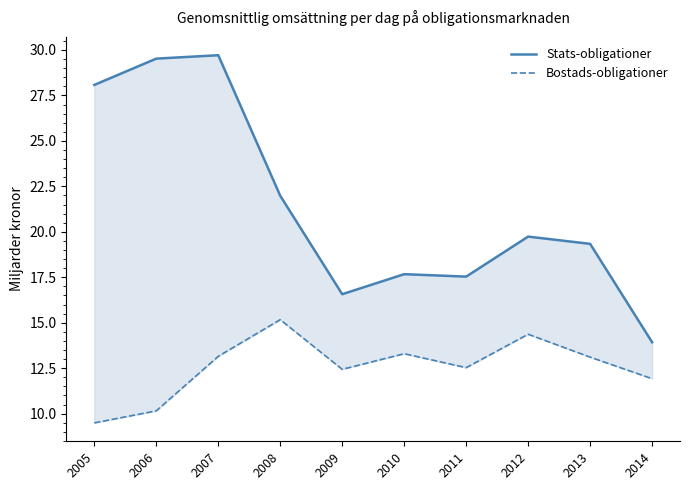

True or false: Bostads-obligationer and Stats-obligationer cross at least once.

False